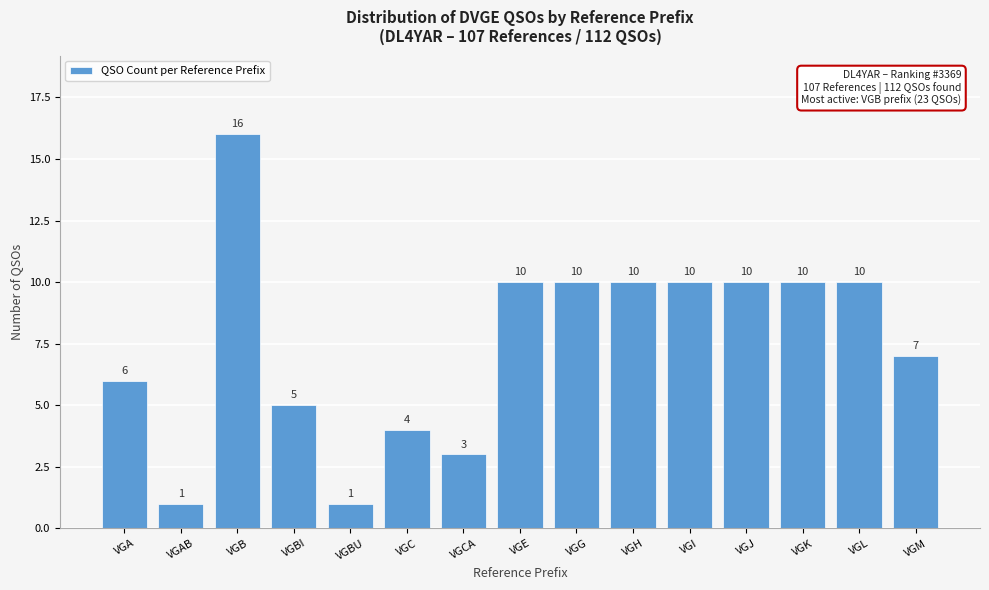

Reading left to right, extract all data points from this chart.

6	1	16	5	1	4	3	10	10	10	10	10	10	10	7